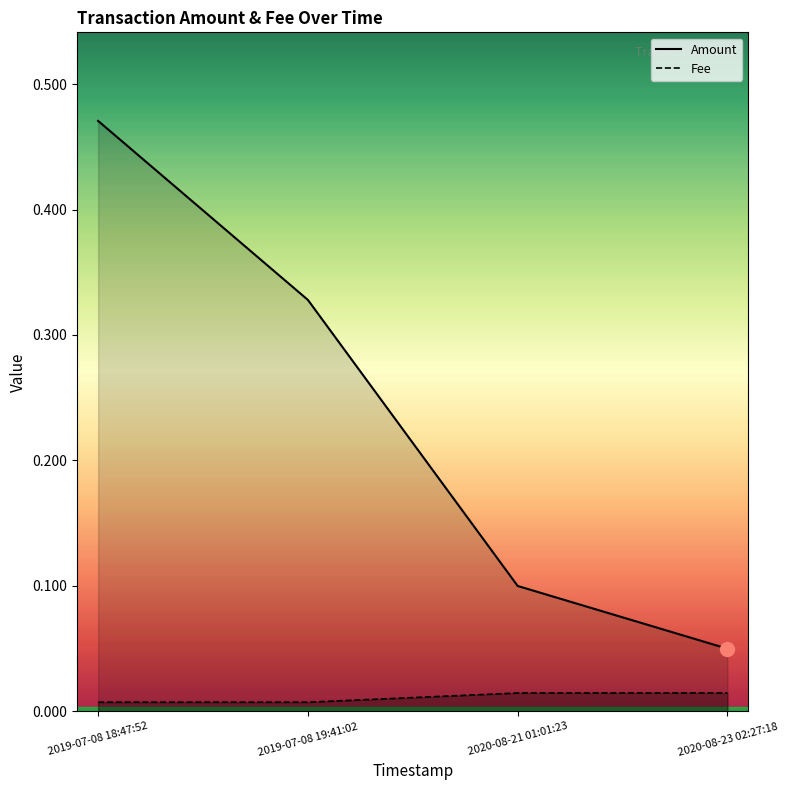

What are all the series names shown in the legend?

Amount, Fee